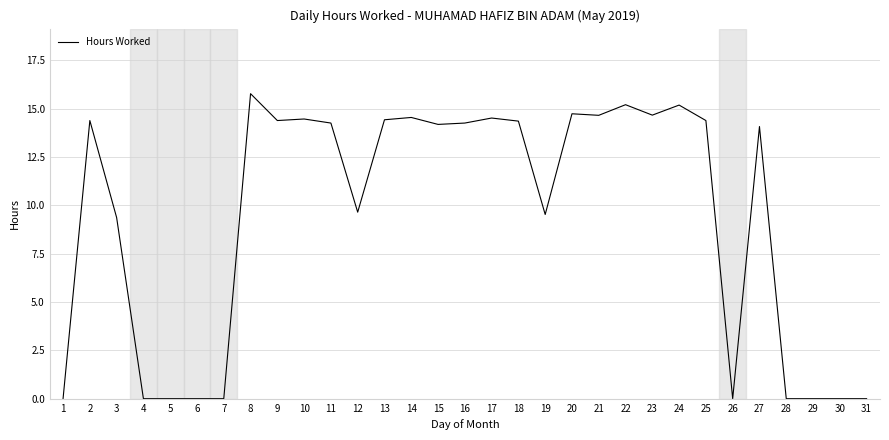

The chart shows a value of 24.8 at 23. True or false?

False